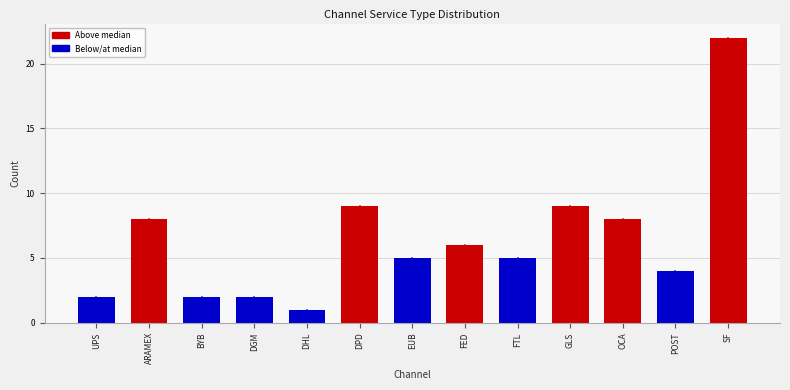

Reading left to right, transcribe all the data shown in this chart.

UPS=2	ARAMEX=8	BYB=2	DGM=2	DHL=1	DPD=9	EUB=5	FED=6	FTL=5	GLS=9	OCA=8	POST=4	SF=22